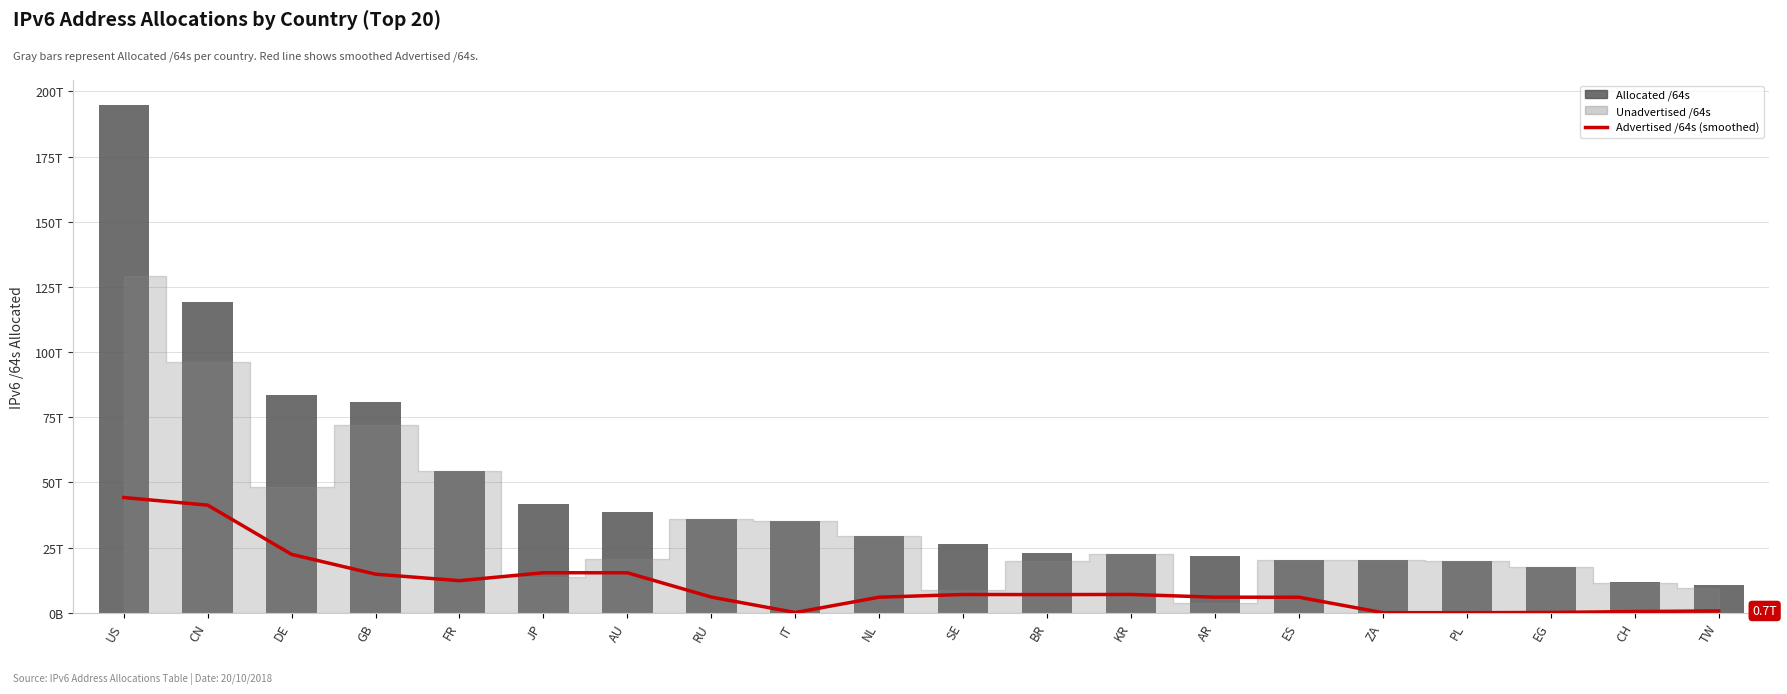

What is the difference between the maximum and minimum values in the Advertised /64s (smoothed) series?

44180817405783.8